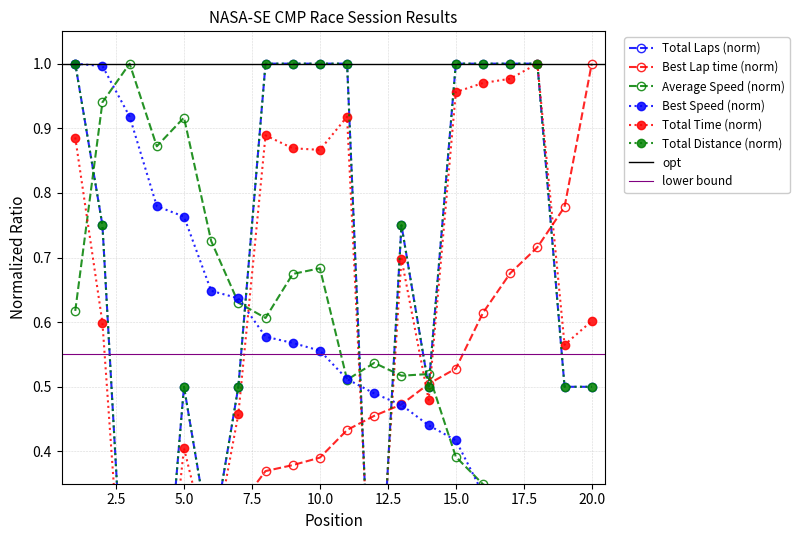

Where is the first local maximum for Total Laps?

5